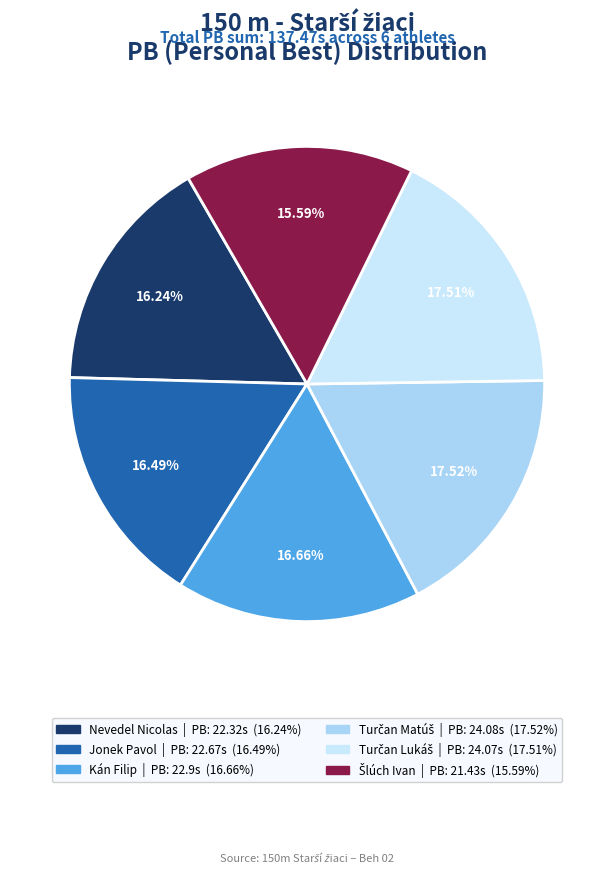

Is Jonek Pavol the majority of the pie?

No